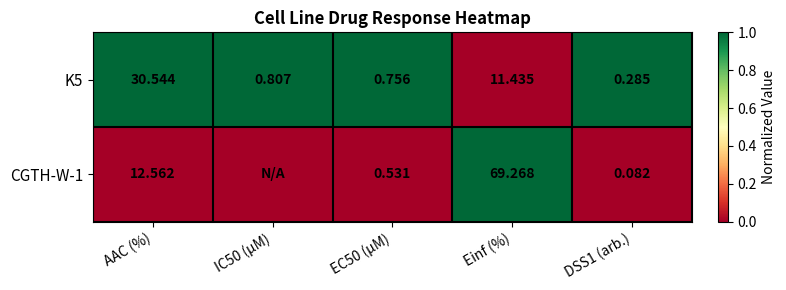

Is the value of K5 at Einf (%) greater than the value of CGTH-W-1 at AAC (%)?

No